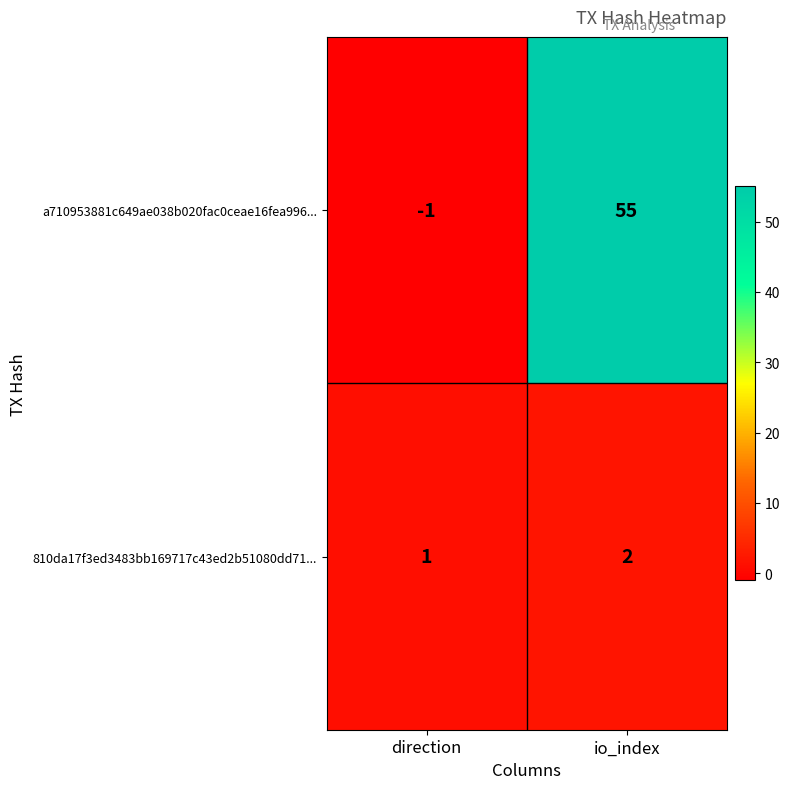

What is the highest value of the a710953881c649ae038b020fac0ceae16fea996... series?

55